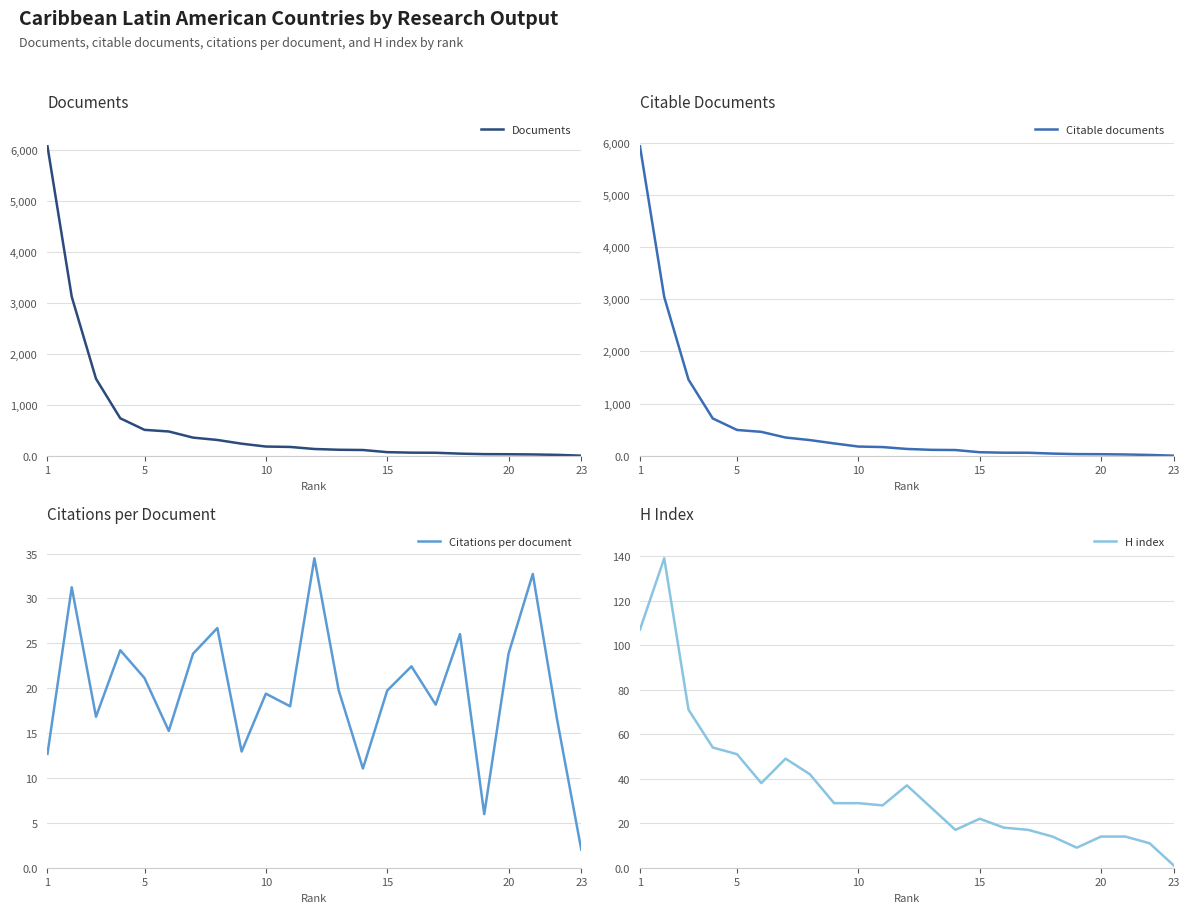

How many values in the Documents series exceed 132?

11